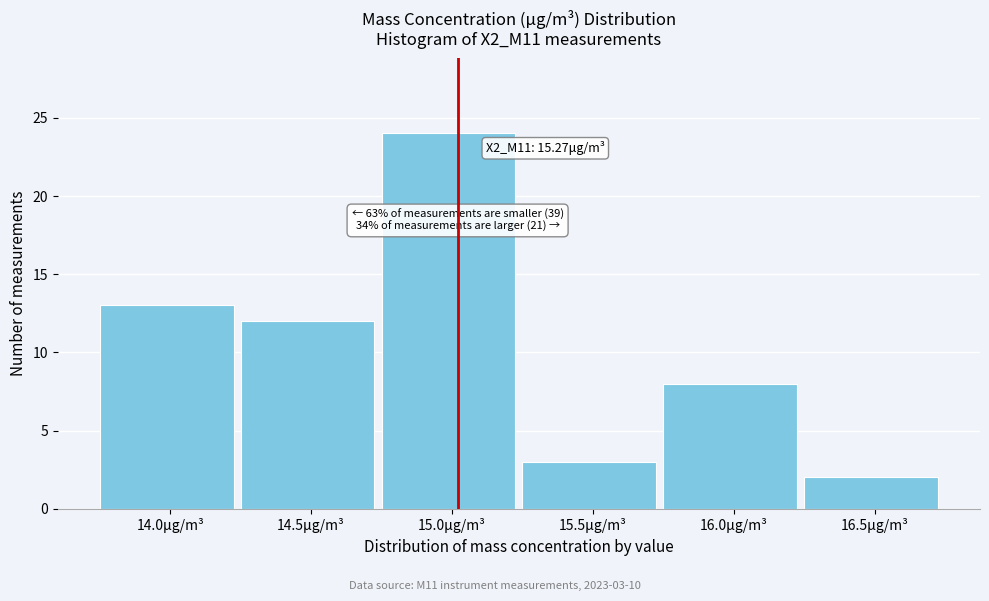

Reading left to right, what are all the values shown in this chart?

14.0μg/m³=13	14.5μg/m³=12	15.0μg/m³=24	15.5μg/m³=3	16.0μg/m³=8	16.5μg/m³=2